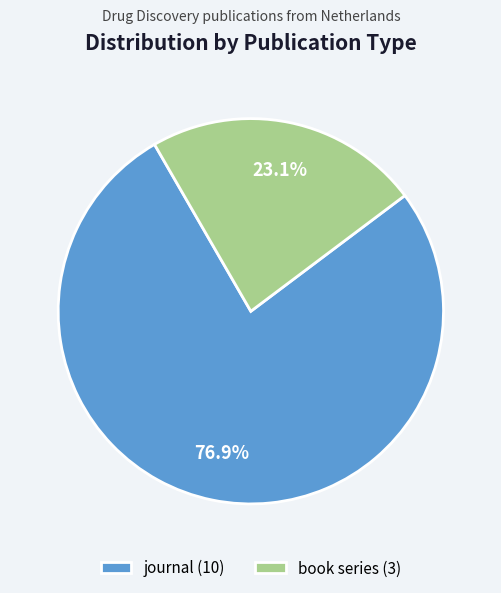

Approximately how many times larger is the value at journal compared to book series?

3.3